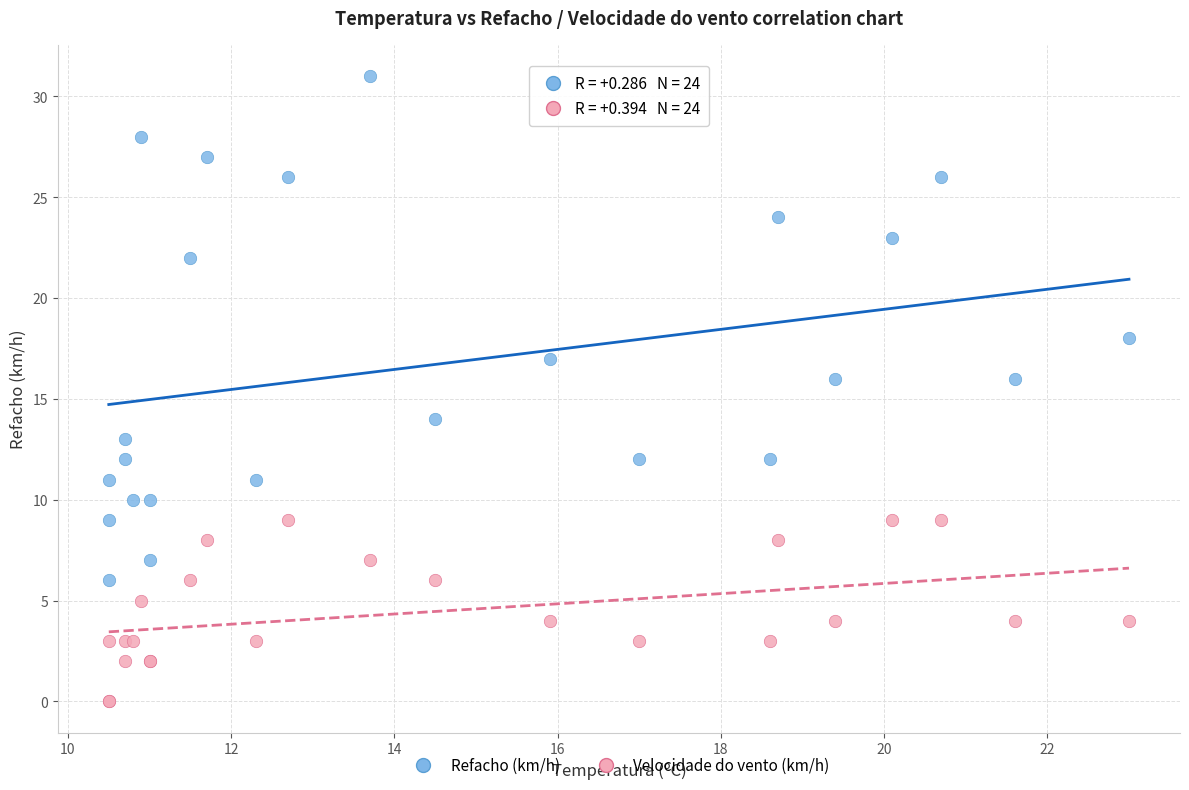

Which series reaches the minimum Y coordinate?

Velocidade do vento (km/h)